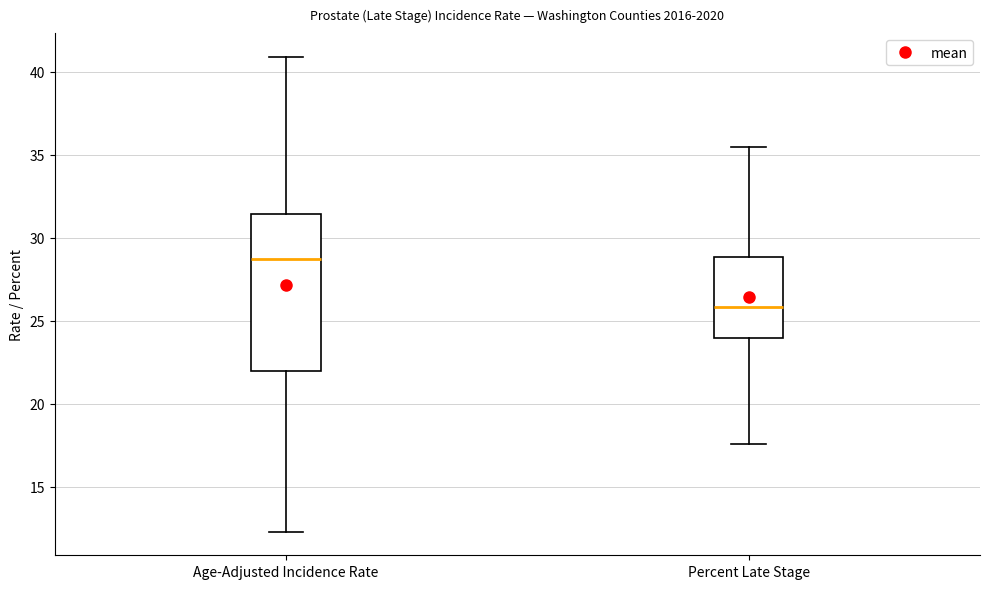

Which box's median line is the lowest?

Percent Late Stage